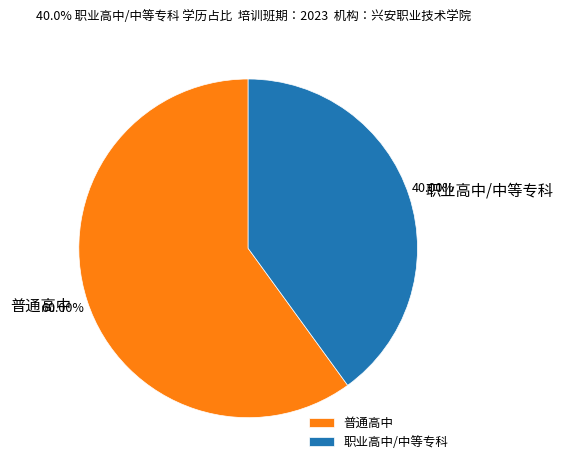

Between 普通高中 and 职业高中/中等专科, which is larger?

普通高中